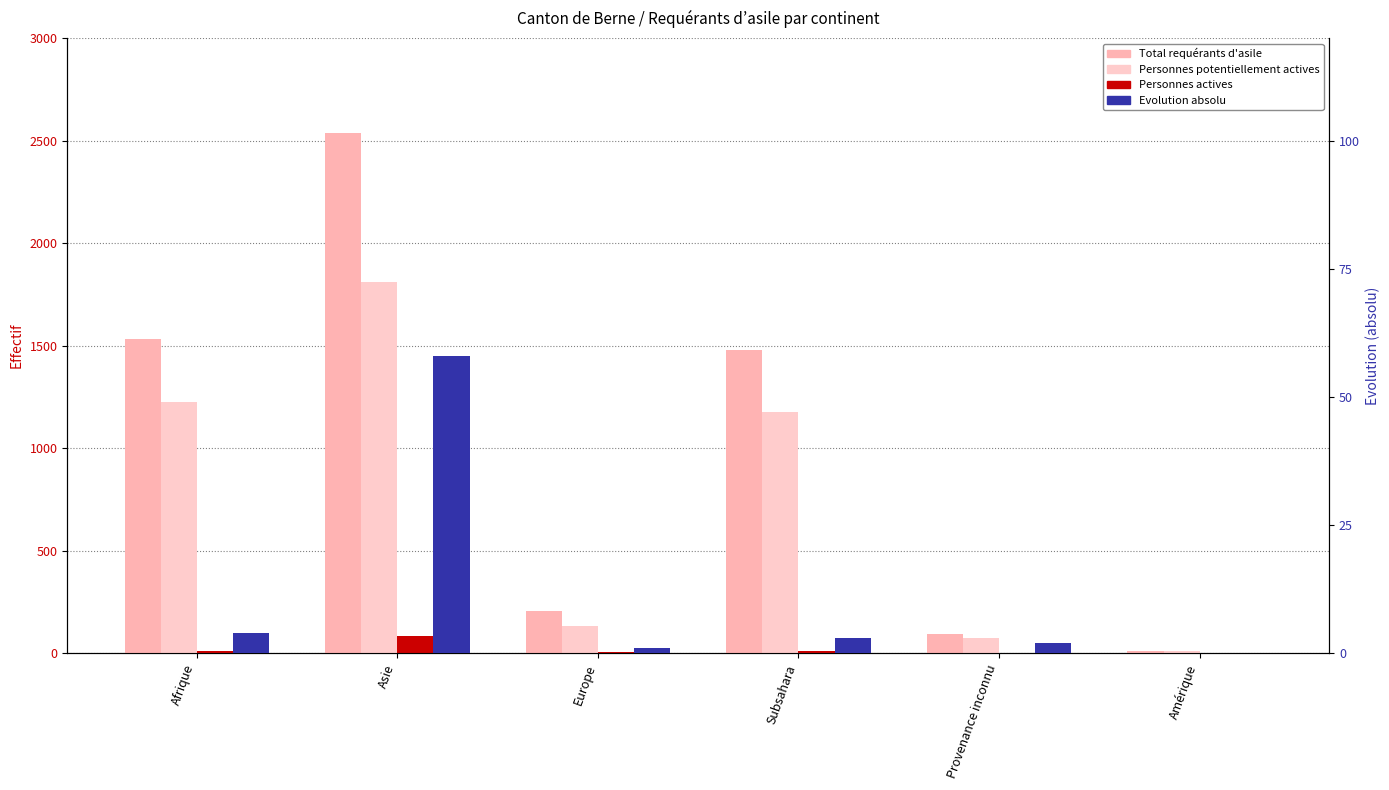

Which category has the highest value across all series?

Asie